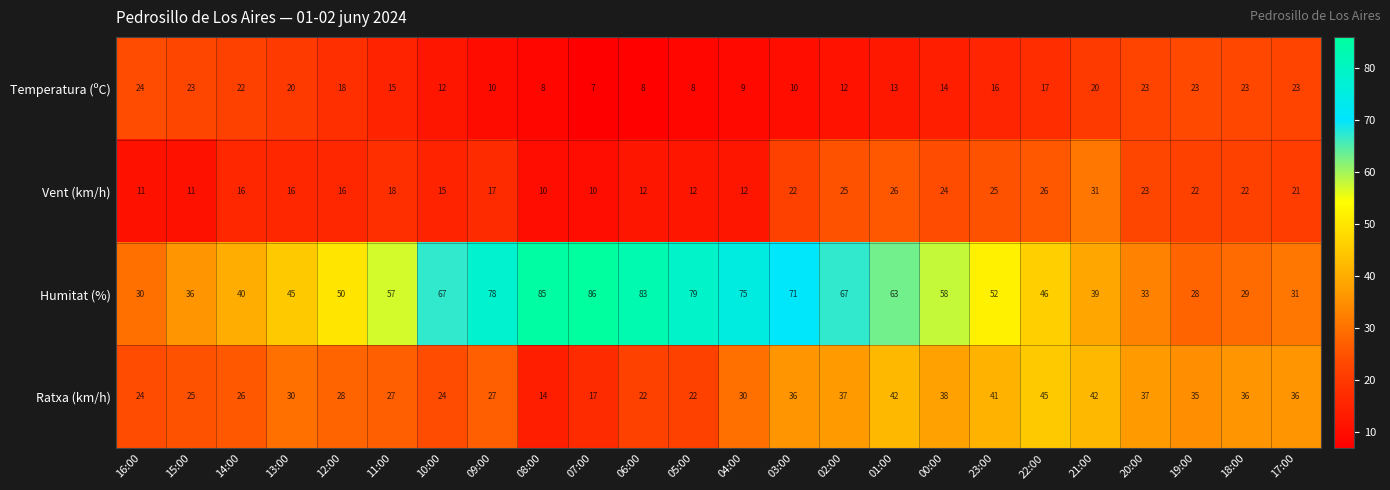

What is the lowest value of the Vent (km/h) series?

10